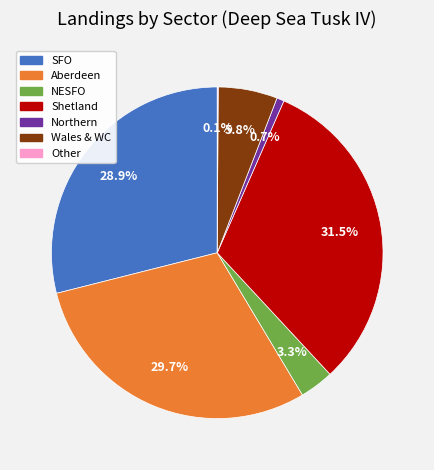

Is there any slice that represents more than half of the pie?

No